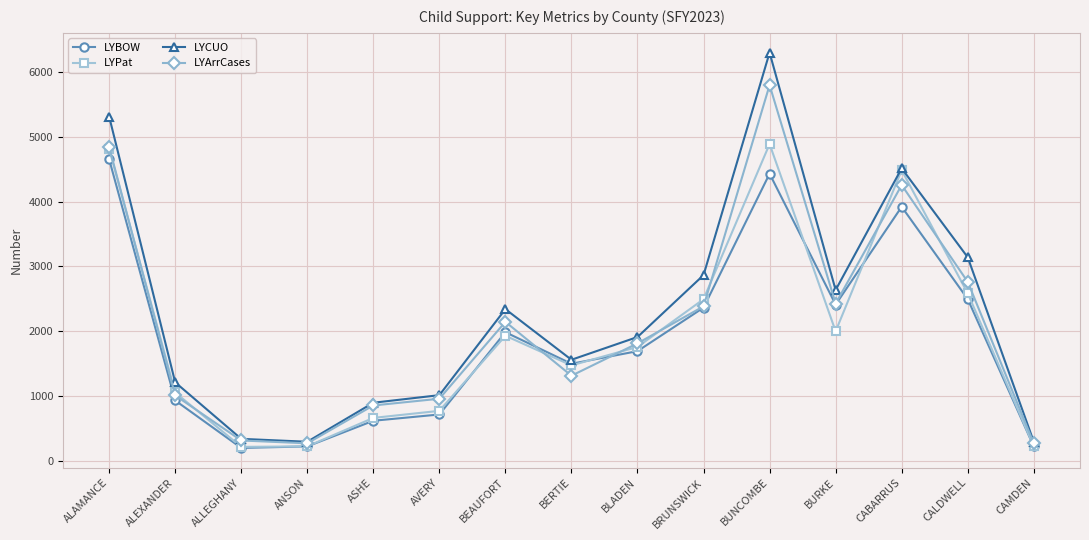

How many interior local valleys does the LYCUO series have?

3